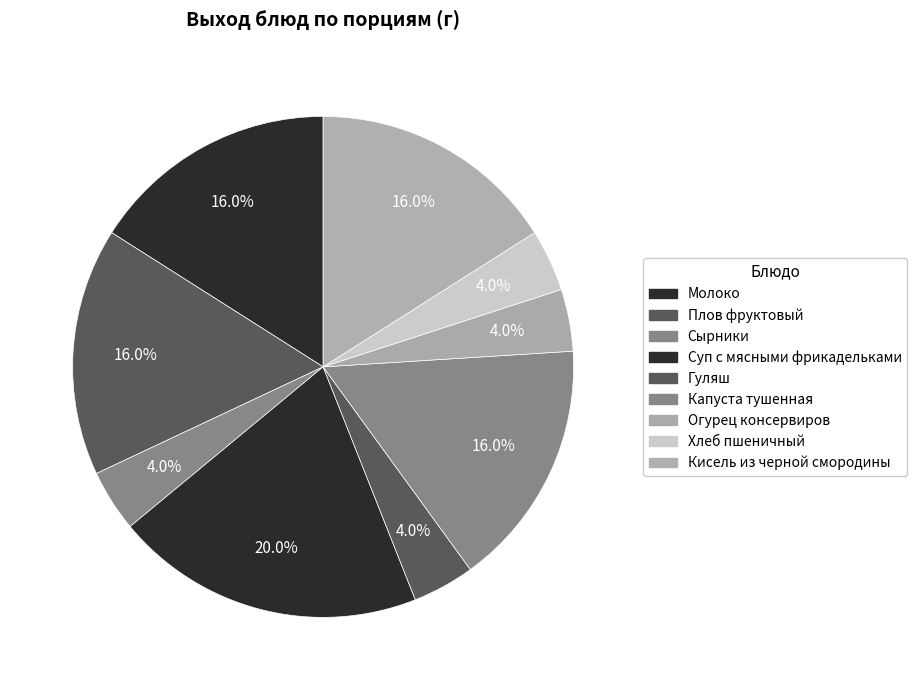

Which has a higher value, Хлеб пшеничный or Молоко?

Молоко